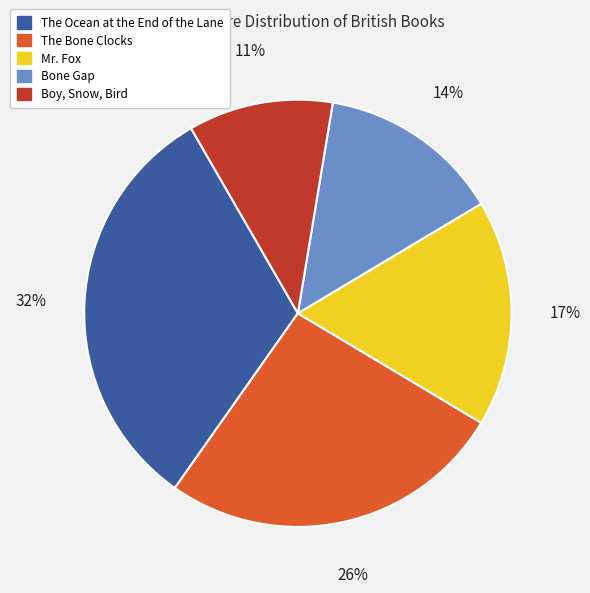

Does Mr. Fox account for over 50% of the chart?

No